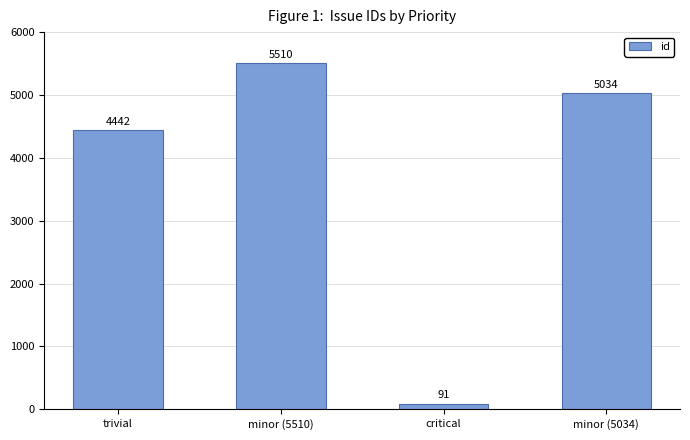

What is the difference between the maximum and second lowest values?

1068